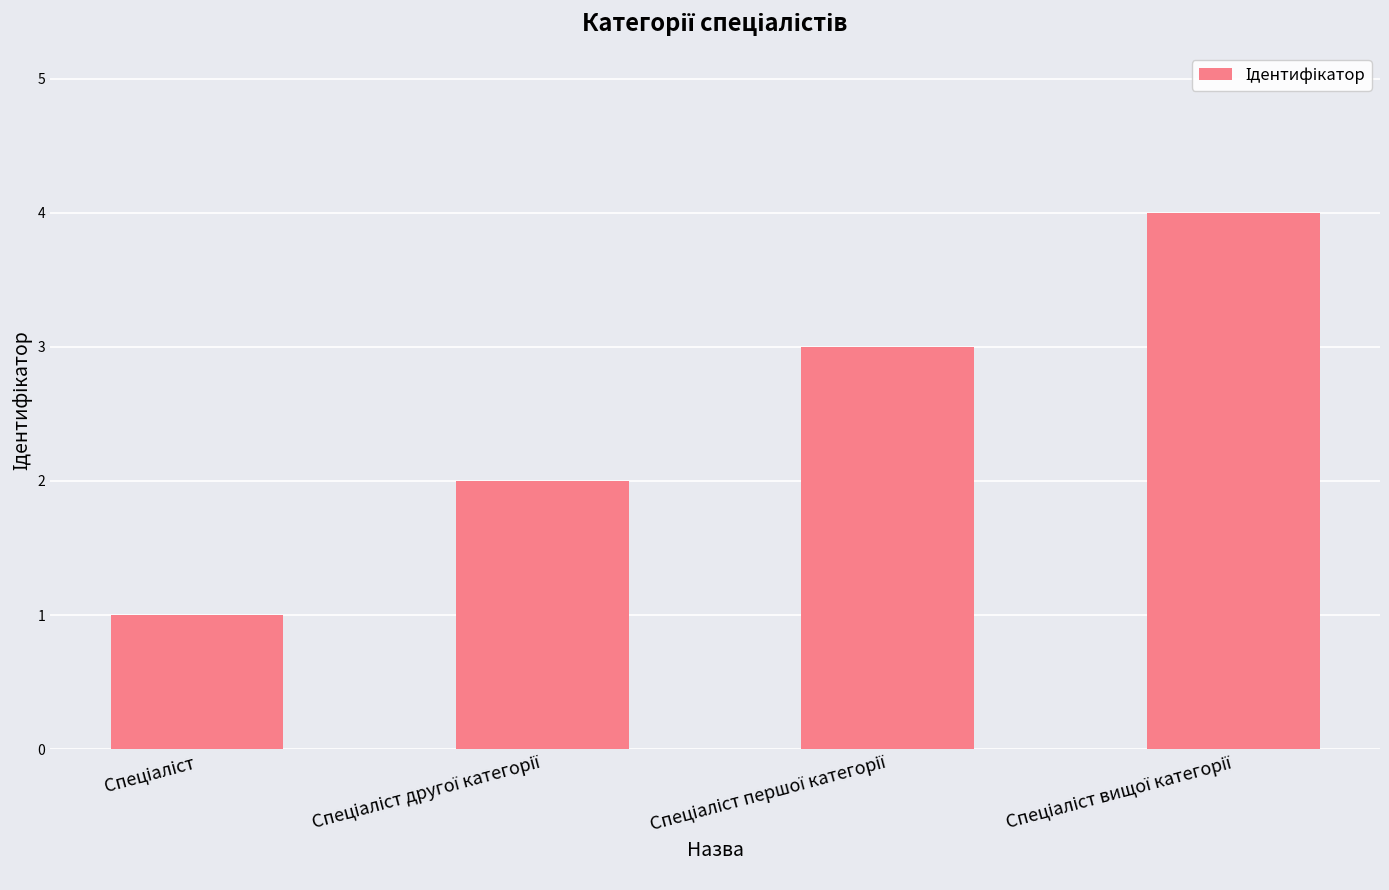

What is the maximum value shown in the chart?

4